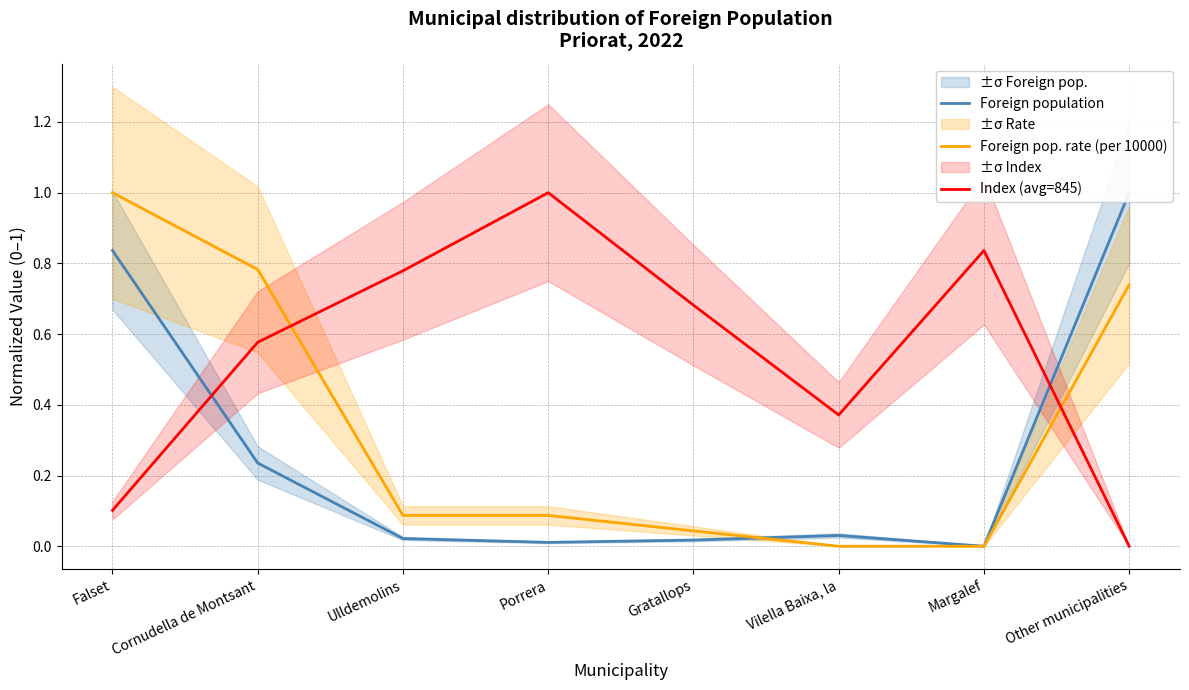

At Falset, list the series in order from smallest to largest.

Index (avg=845), Foreign population, Foreign pop. rate (per 10000)